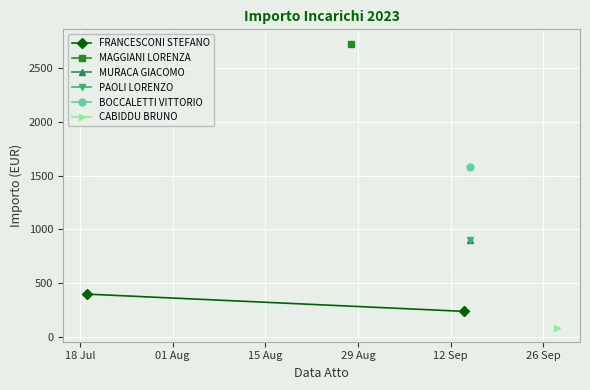

What is the average value?

320